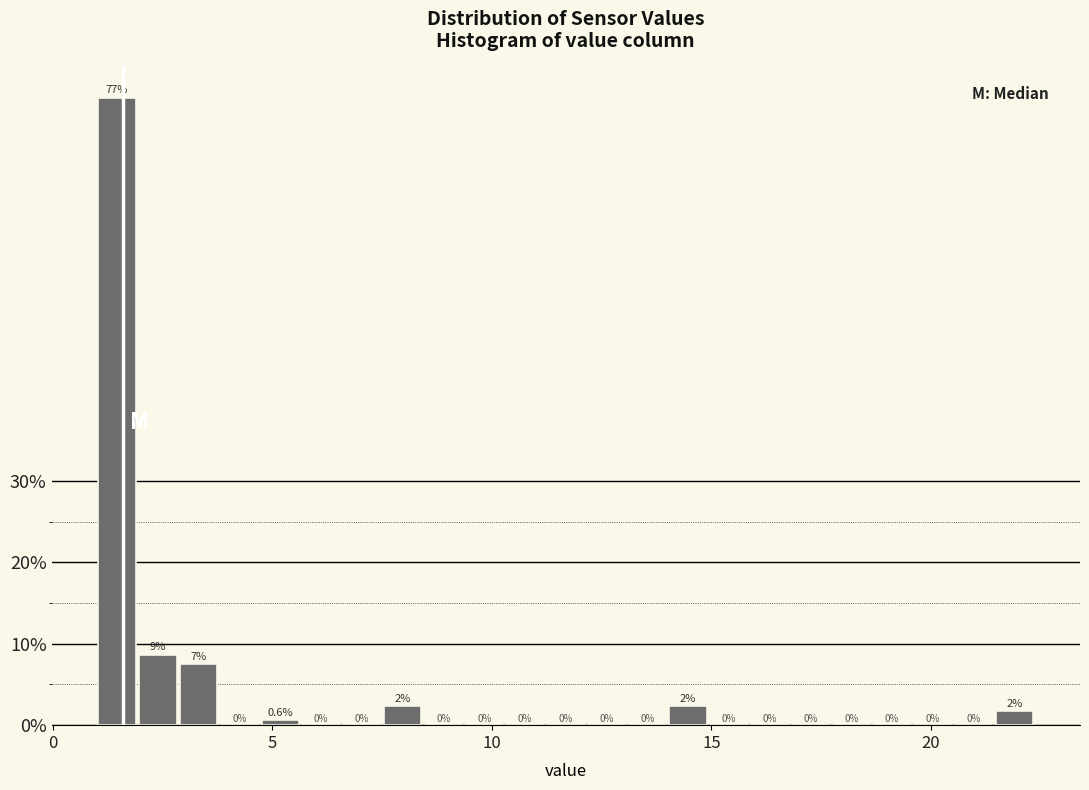

Read against the x-axis, roughly where is the centre of the tallest bar?

1.5